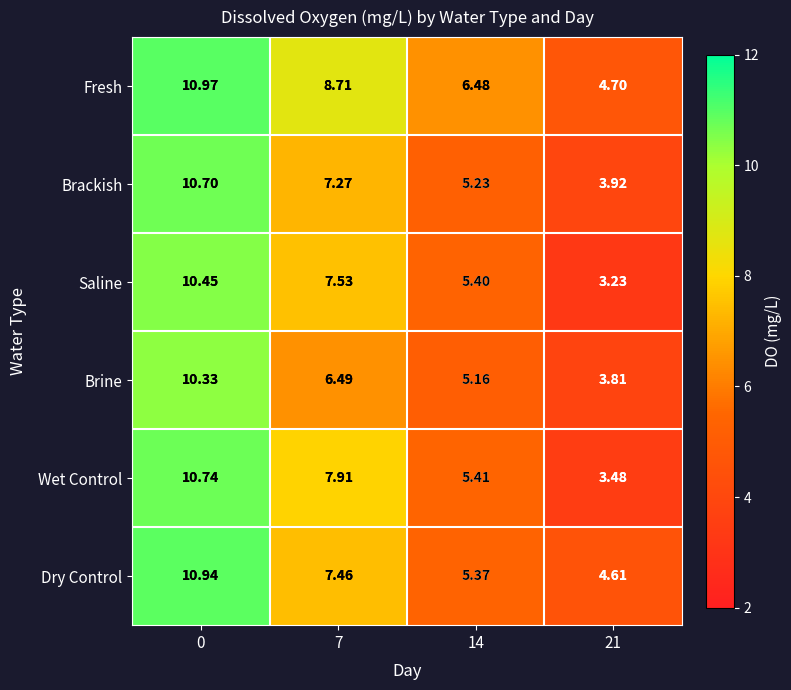

Which series has the largest range (max minus min)?

Wet Control